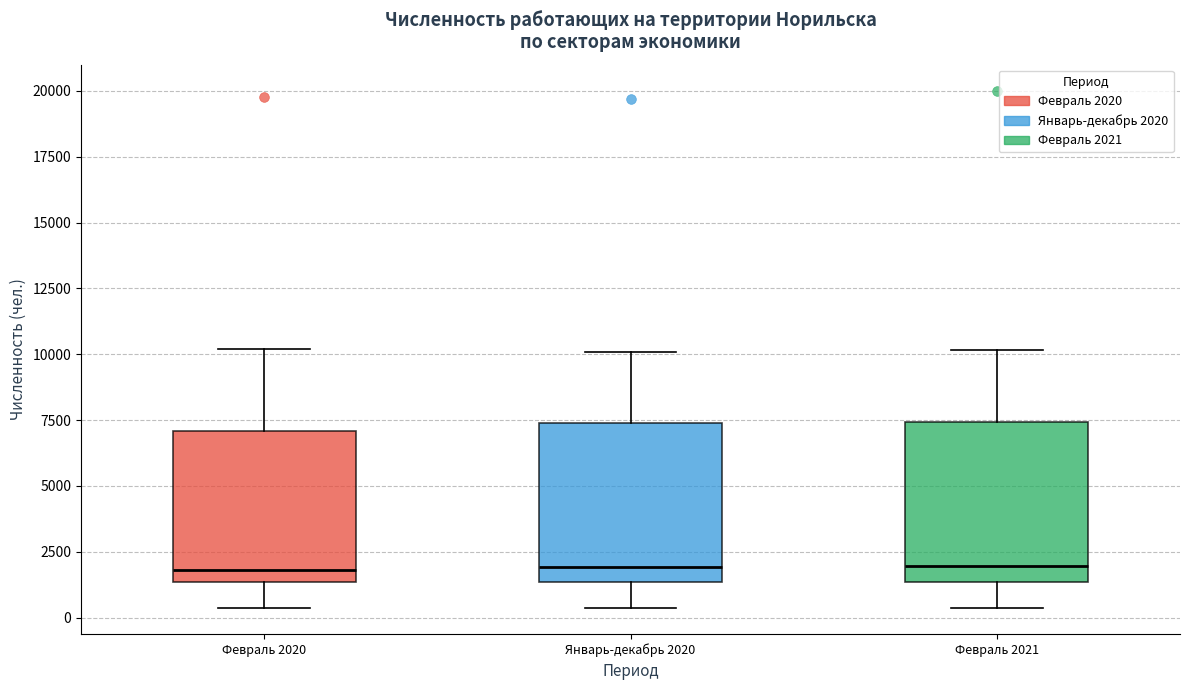

Reading left to right, read every box against the y-axis: the position of its median line, the range the box covers, and the ends of its whiskers. The values are not printed on the chart, so give them approximately, as read against the axis.

Февраль 2020: median 2000, box 1500 to 7000, whiskers 500 to 10000
Январь-декабрь 2020: median 2000, box 1500 to 7500, whiskers 500 to 10000
Февраль 2021: median 2000, box 1500 to 7500, whiskers 500 to 10000